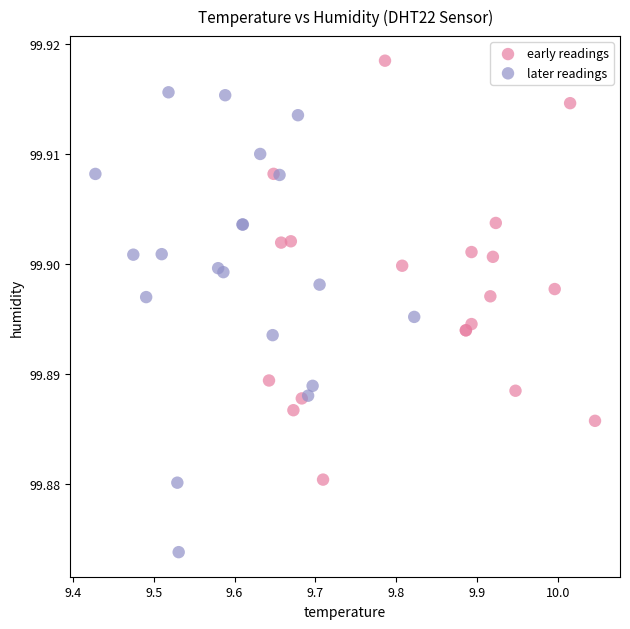

Which series reaches the maximum Y coordinate?

early readings